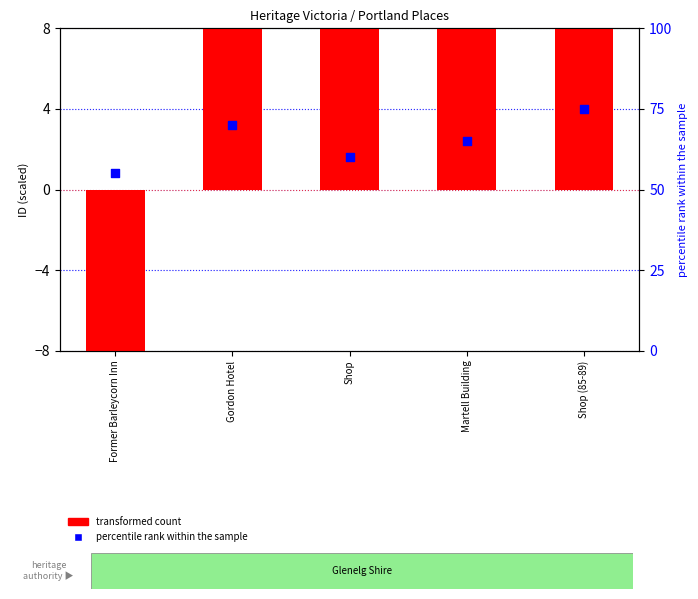

At how many categories does at least one series exceed 6?

5